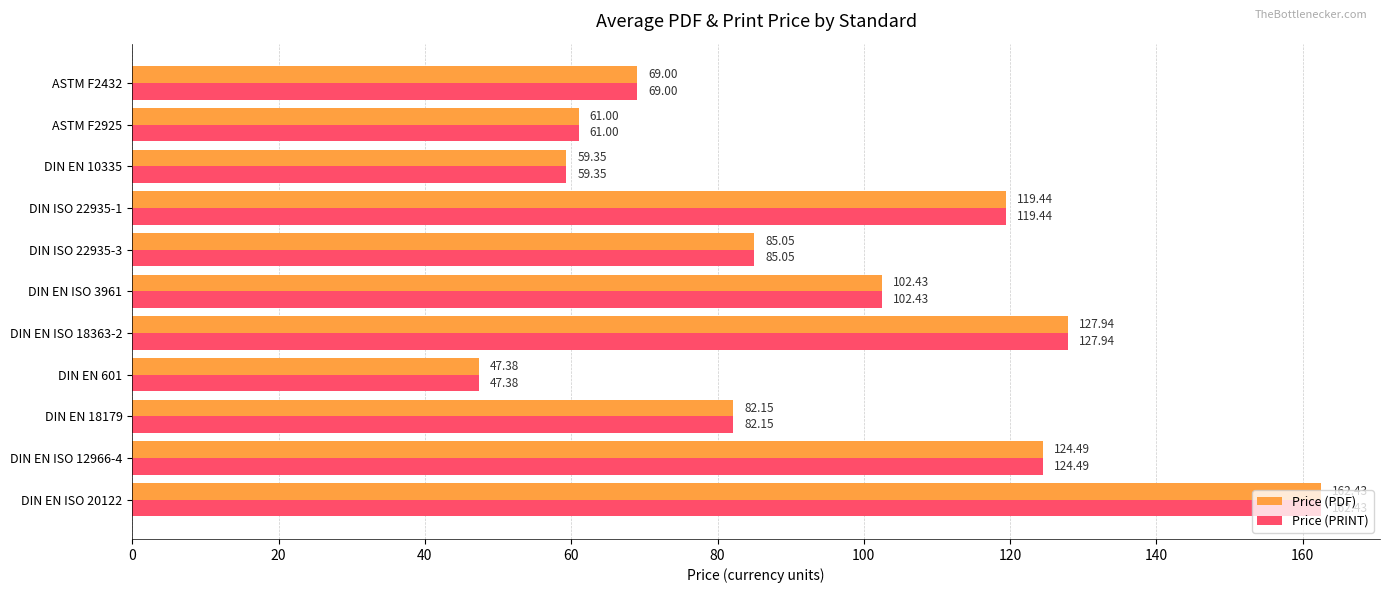

What are all the series names shown in the legend?

Price (PDF), Price (PRINT)